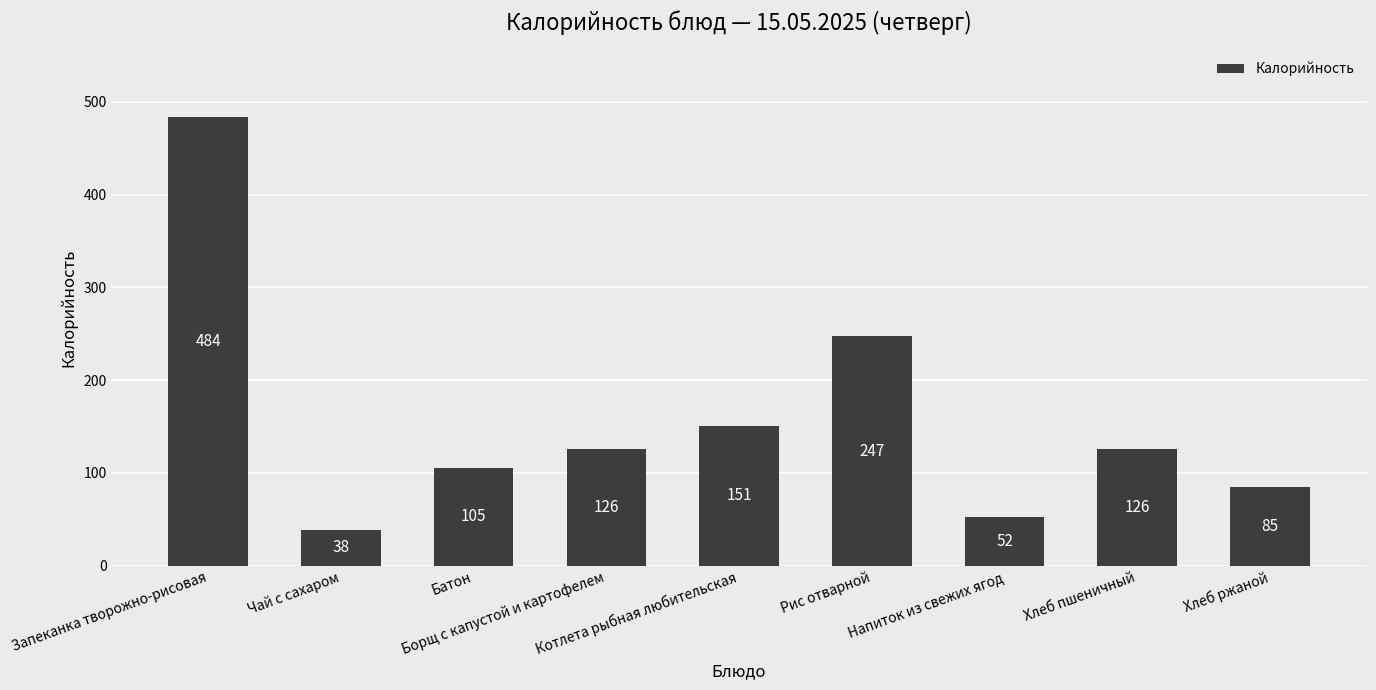

How many data points are less than 126?

4